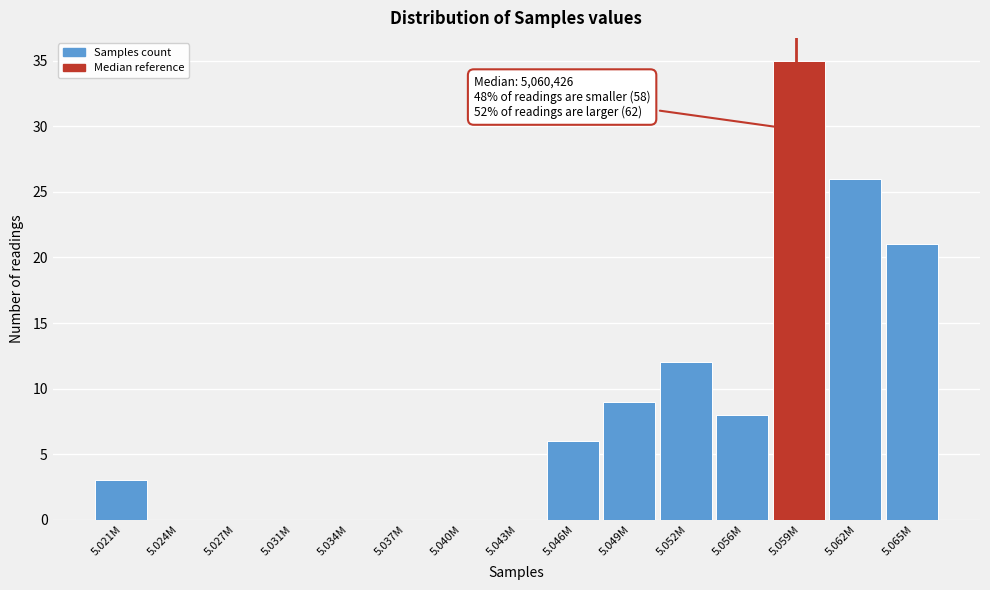

Reading left to right, transcribe all the data shown in this chart.

5.021M=3	5.024M=0	5.027M=0	5.031M=0	5.034M=0	5.037M=0	5.040M=0	5.043M=0	5.046M=6	5.049M=9	5.052M=12	5.056M=8	5.059M=35	5.062M=26	5.065M=21